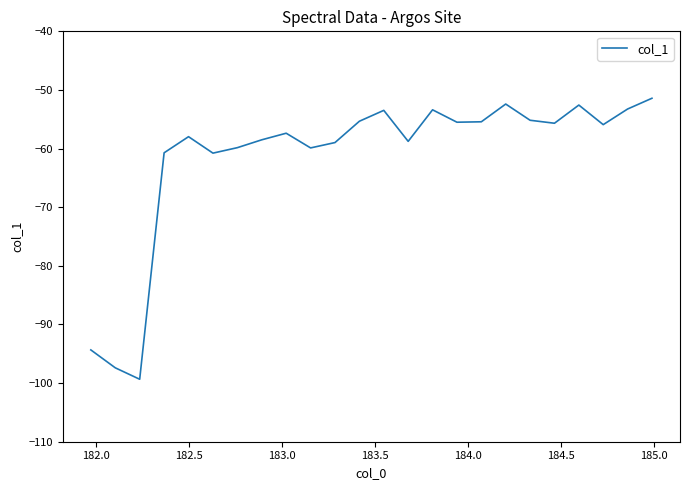

How many categories are shown in the chart?

24